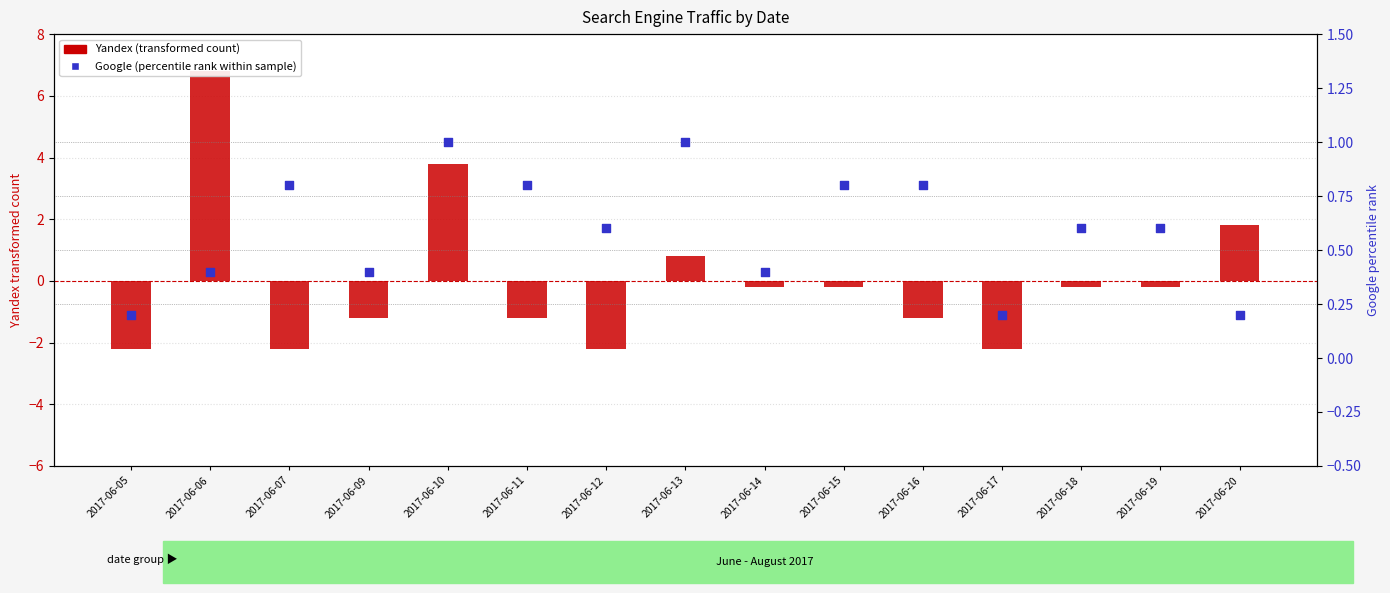

Which series reaches the minimum Y coordinate?

Yandex (transformed count)